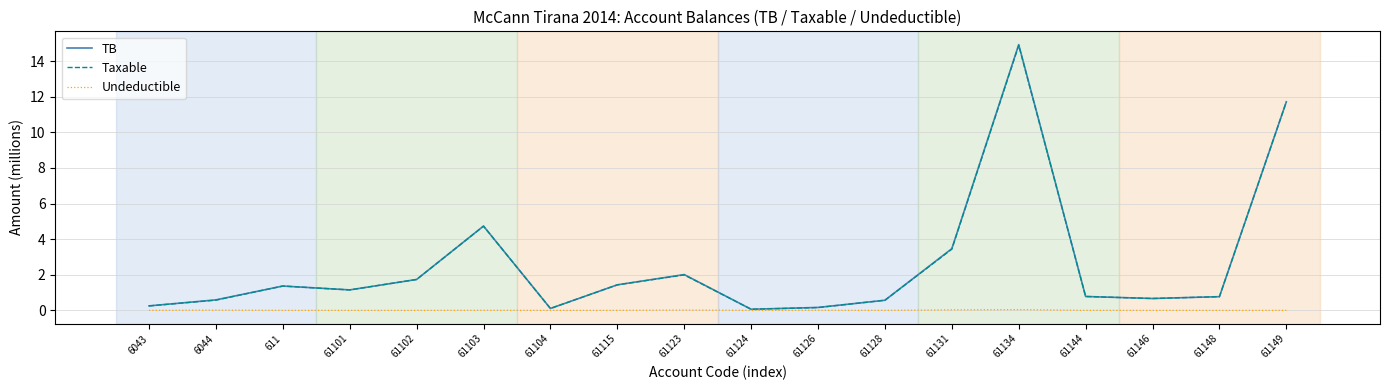

Which series has the largest range (max minus min)?

TB